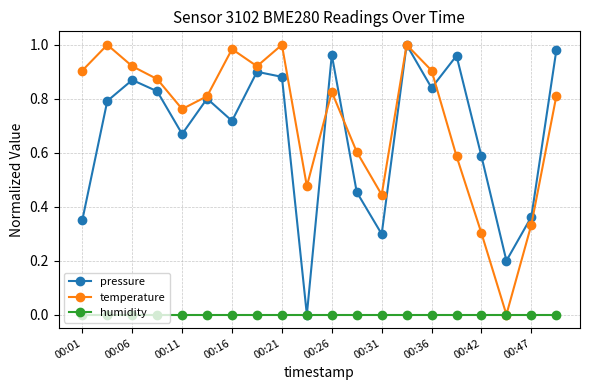

Which series has the largest total across all categories?

temperature